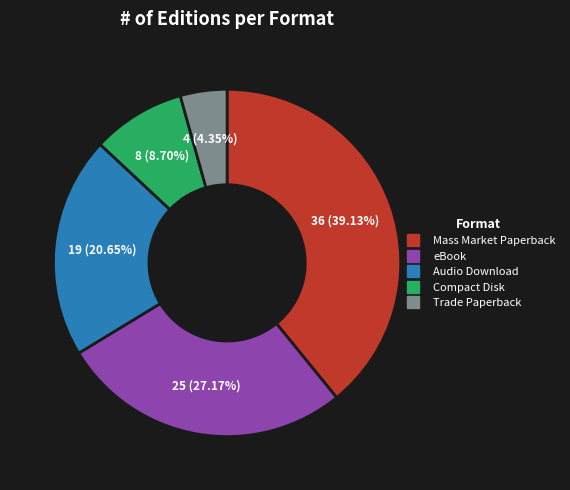

To the nearest percent, what percentage of the pie is eBook?

27%